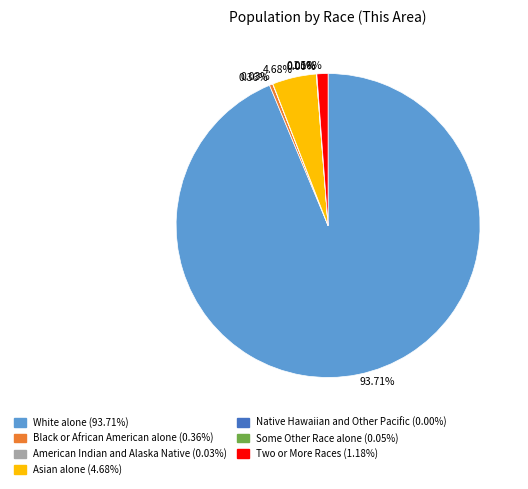

Which slice is the largest?

White alone